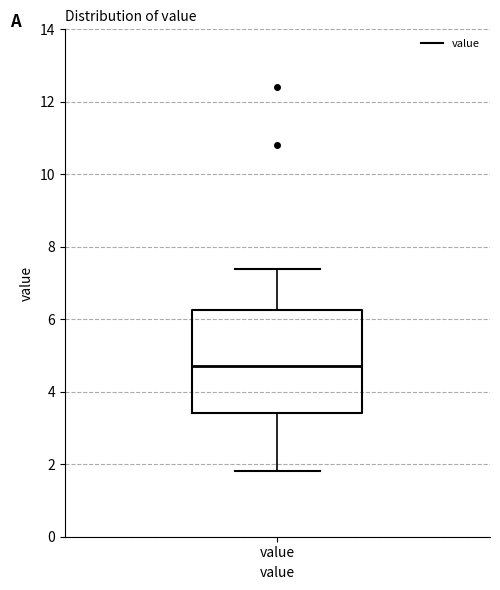

Read this box plot against the y-axis: the position of the median line, the range covered by the box, and the ends of both whiskers. The values are not printed on the chart, so give them approximately, as read against the axis.

median 4.8, box 3.4 to 6.2, whiskers 1.8 to 7.4